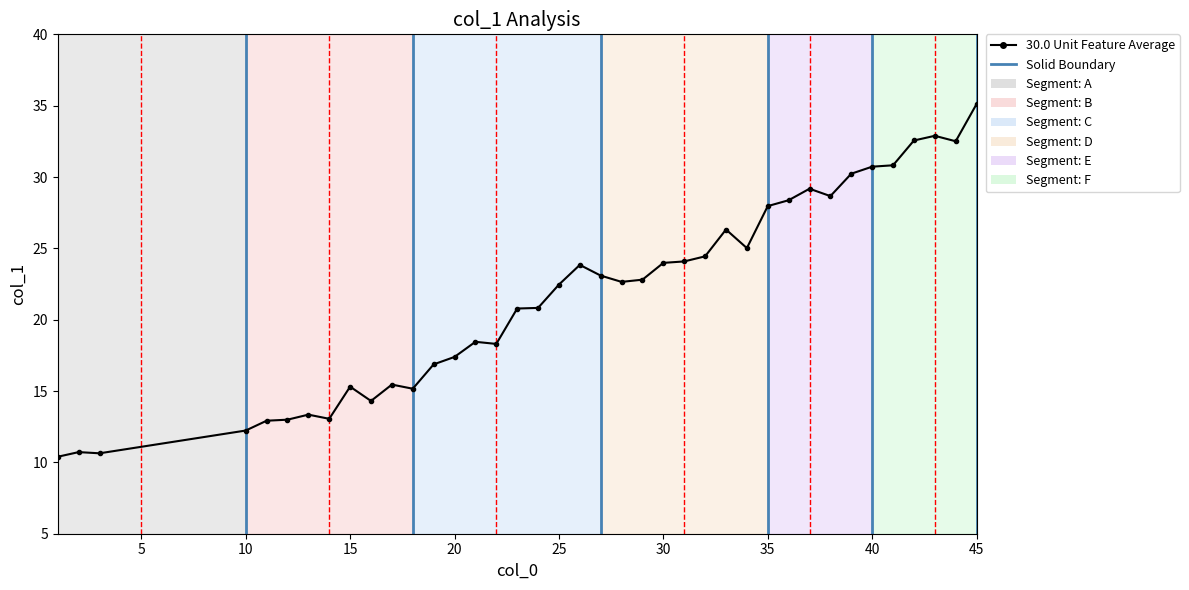

Does the chart display data point markers on the line(s)?

Yes